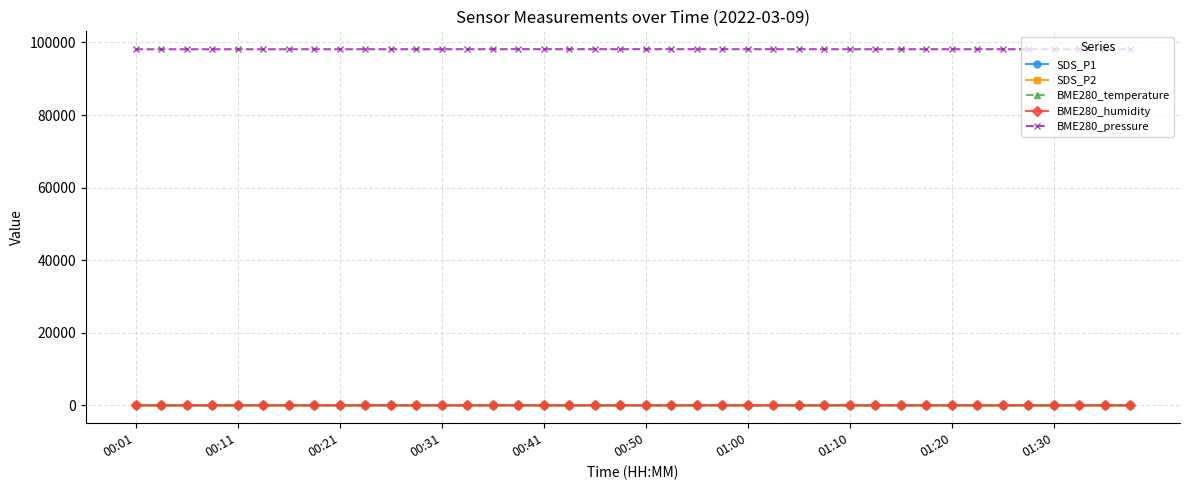

What is the difference between the maximum and second lowest values in the BME280_temperature series?

1.6